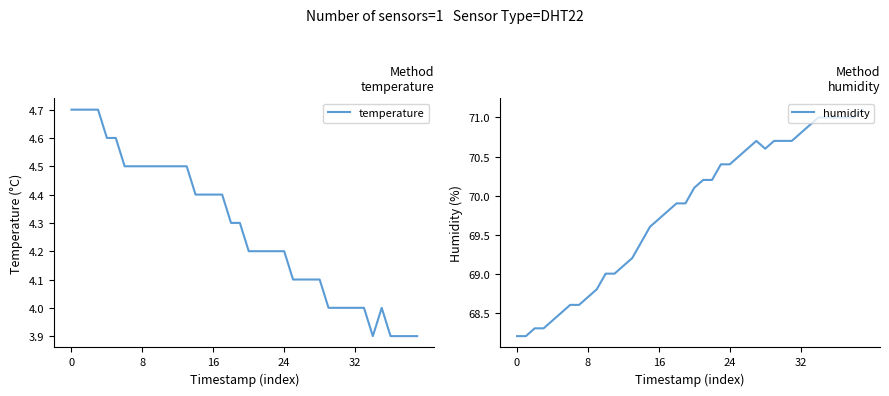

At 11, list the series in order from smallest to largest.

temperature, humidity